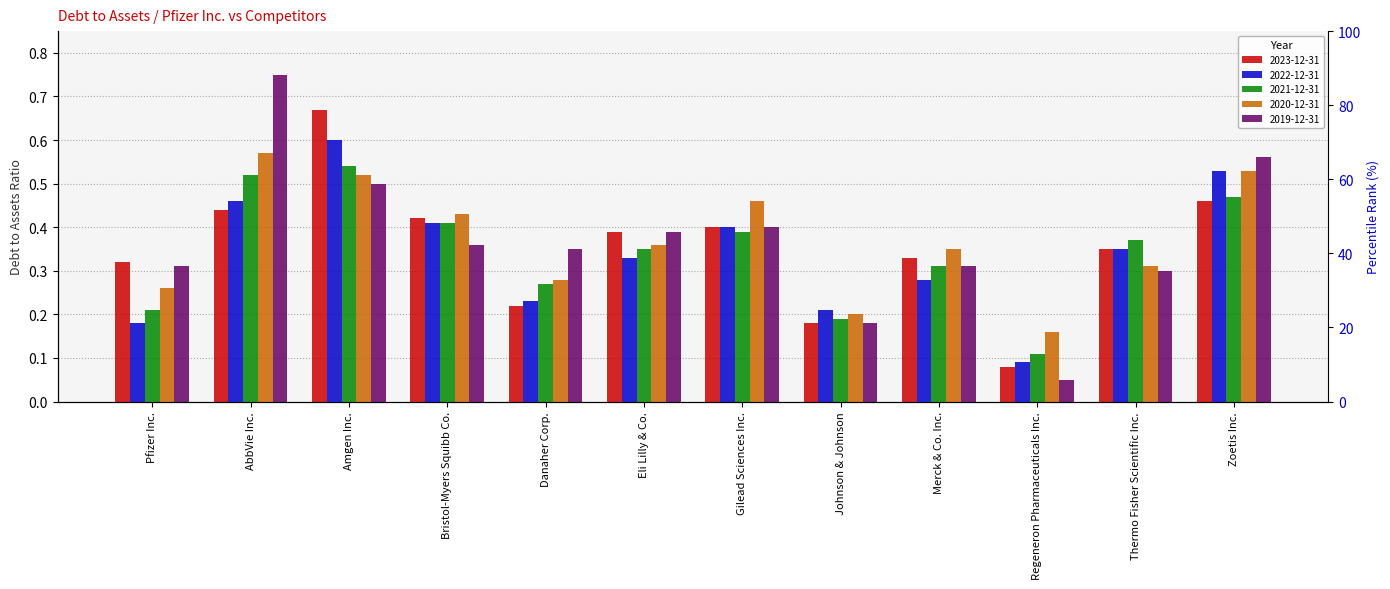

Which series has the largest total across all categories?

2019-12-31